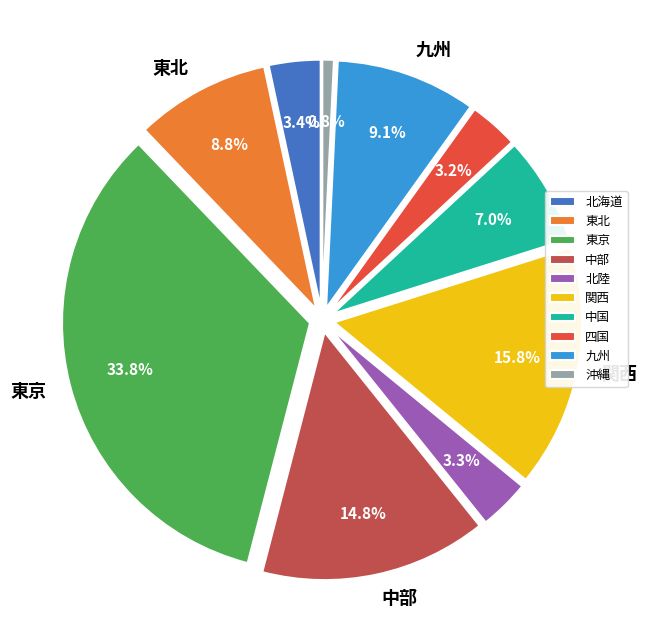

What is the largest slice in the pie chart?

東京